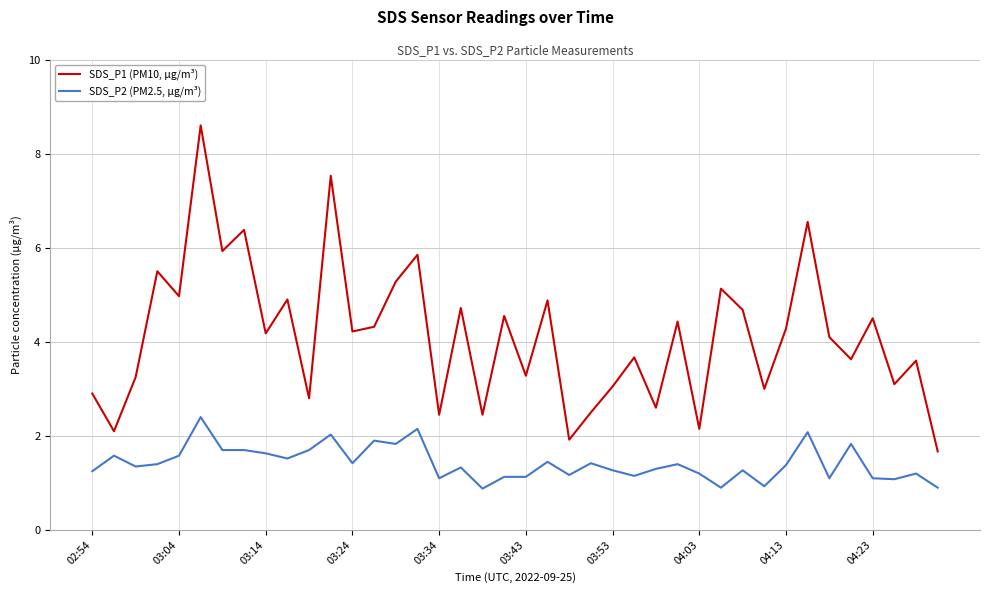

What is the minimum value for SDS_P2 (PM2.5, µg/m³)?

0.9